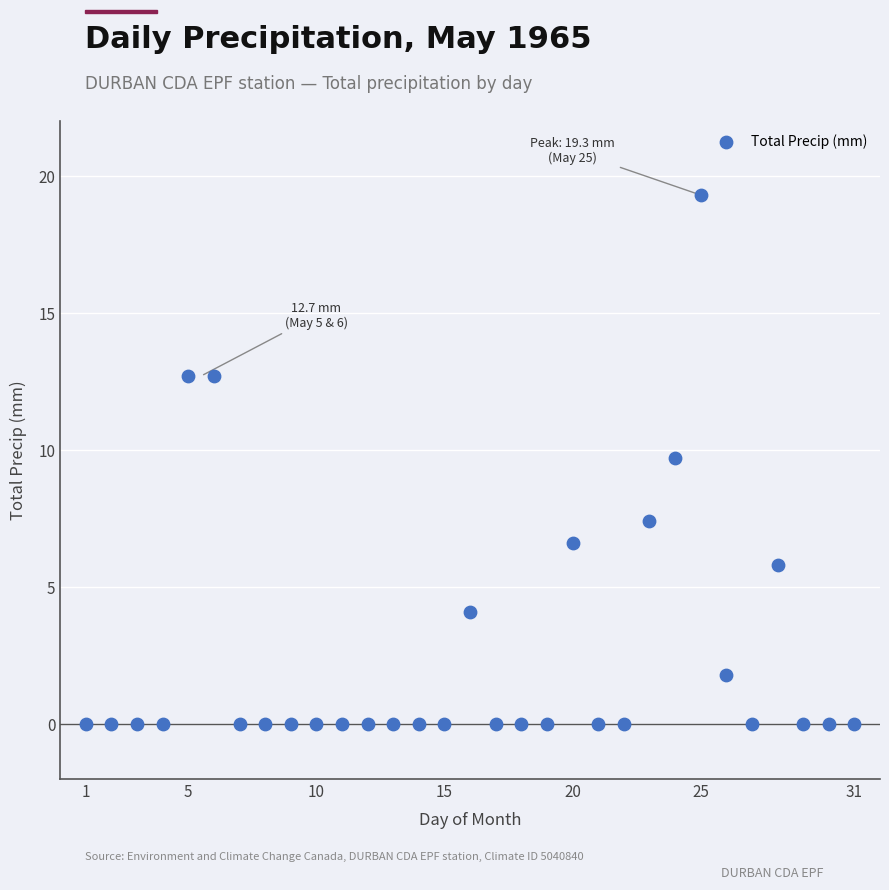

What is the range of Y values (max minus min)?

19.3